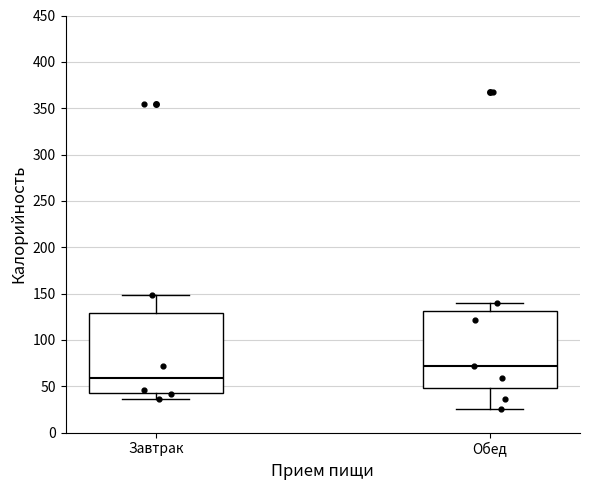

Where does the upper whisker of the box for Завтрак end on the y-axis? The values are not printed on the chart, so give them approximately, as read against the axis.

150